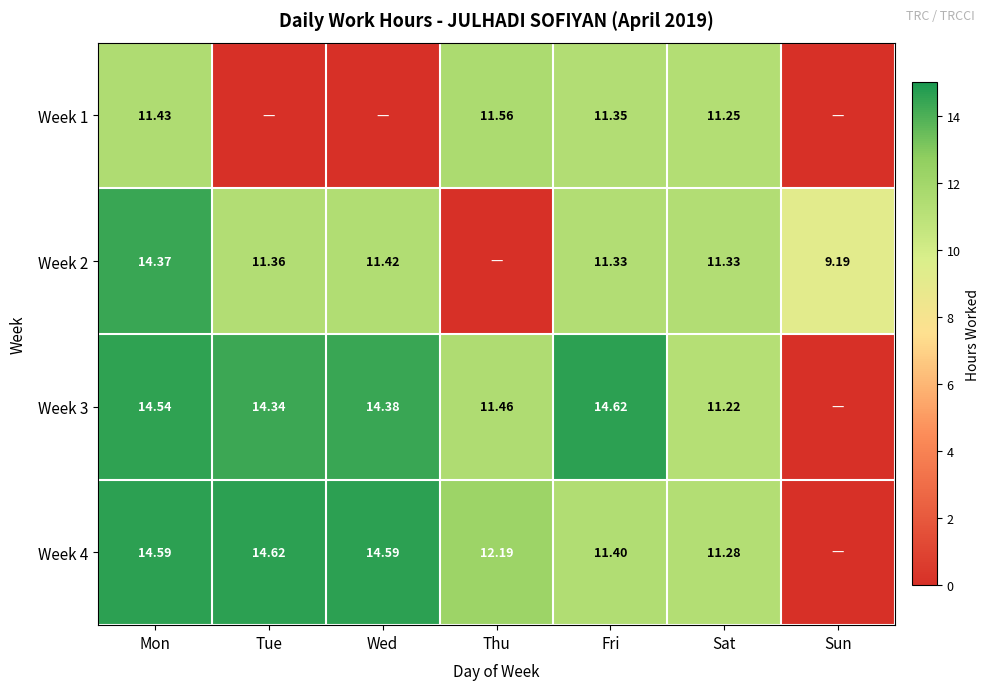

Is the value of Week 1 at Fri greater than the value of Week 3 at Tue?

No